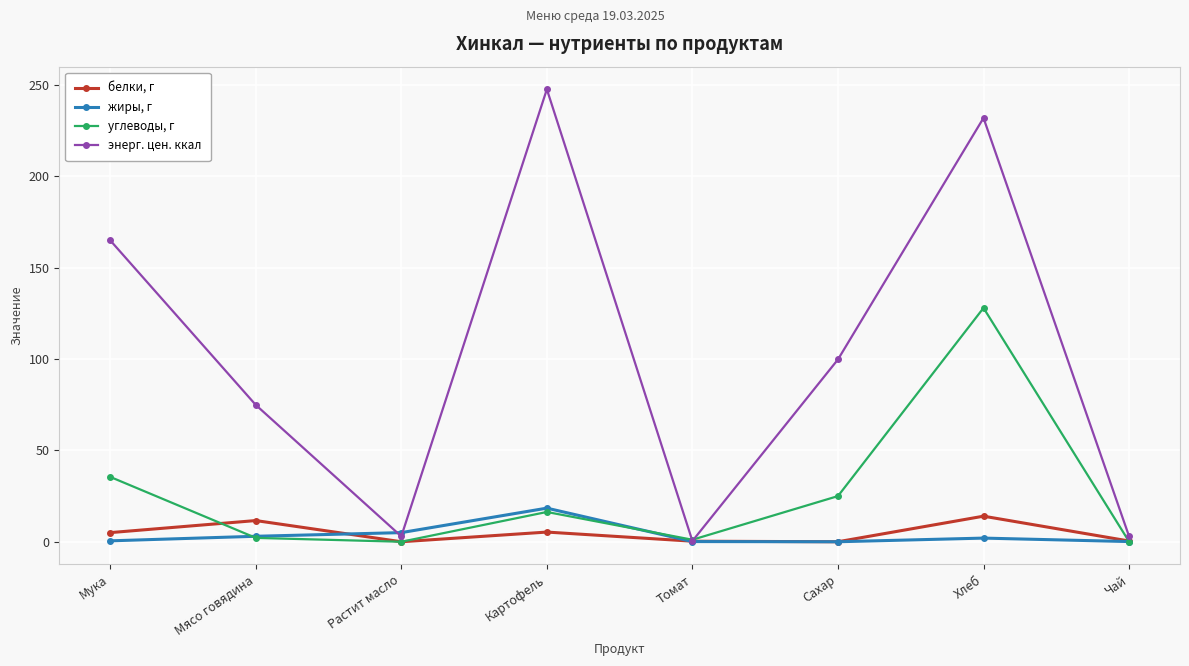

Which category has the highest value across all series?

Картофель